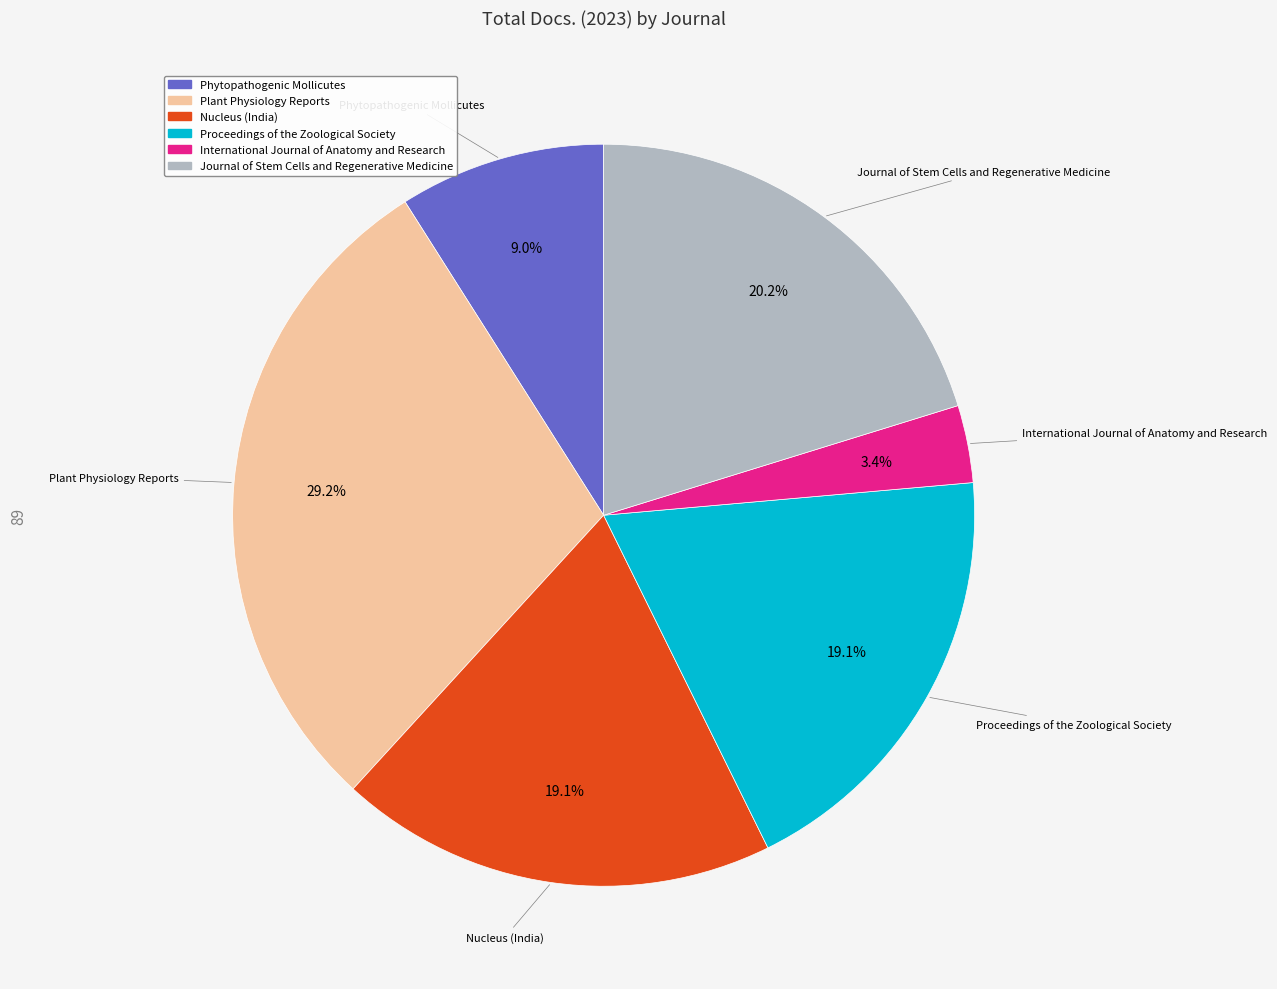

To the nearest percent, what portion does Proceedings of the Zoological Society represent?

19%